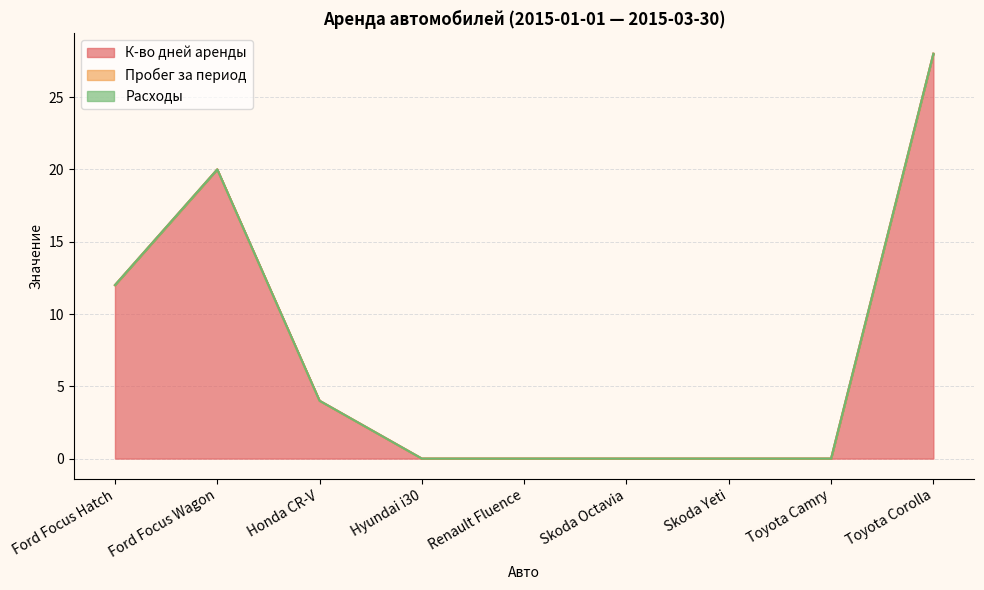

True or false: Пробег за период has more than 0 points higher than both neighbors.

False